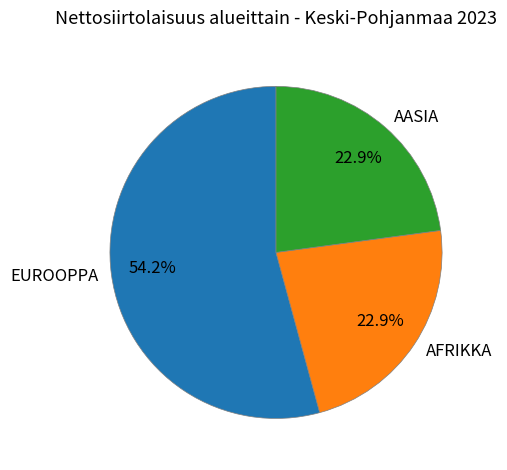

Combined, do AASIA and AFRIKKA account for over 50%?

No